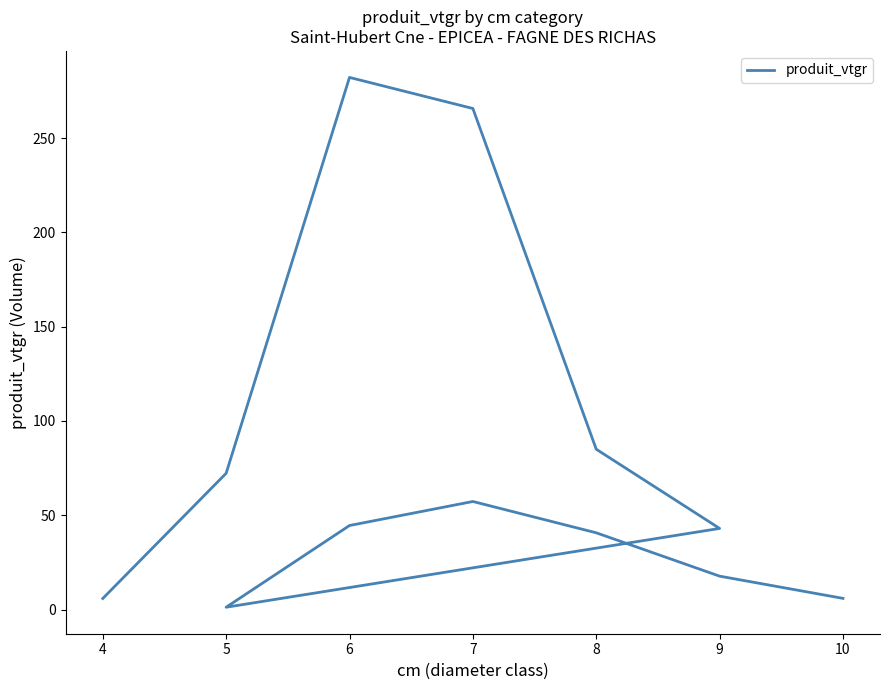

True or false: the data has more than 1 interior local peaks.

True